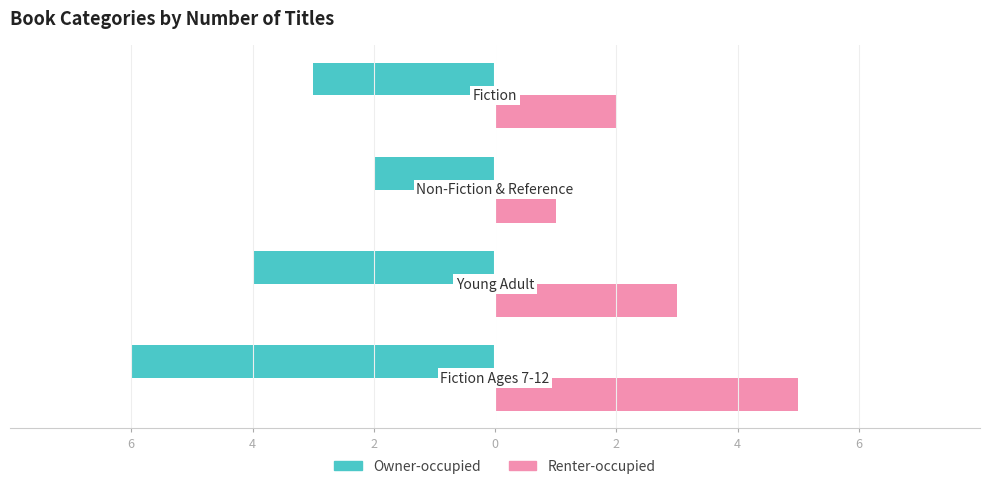

What are all the series names shown in the legend?

Owner-occupied, Renter-occupied